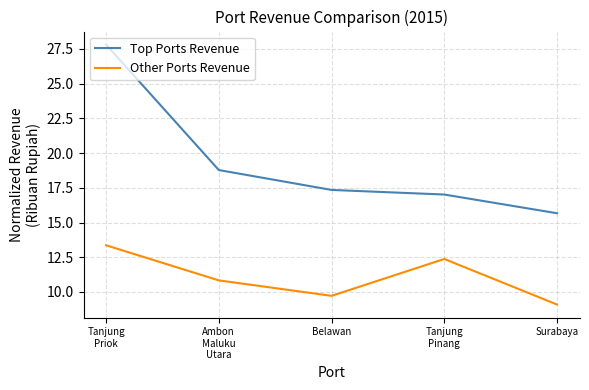

True or false: Other Ports Revenue and Top Ports Revenue intersect in this chart.

False